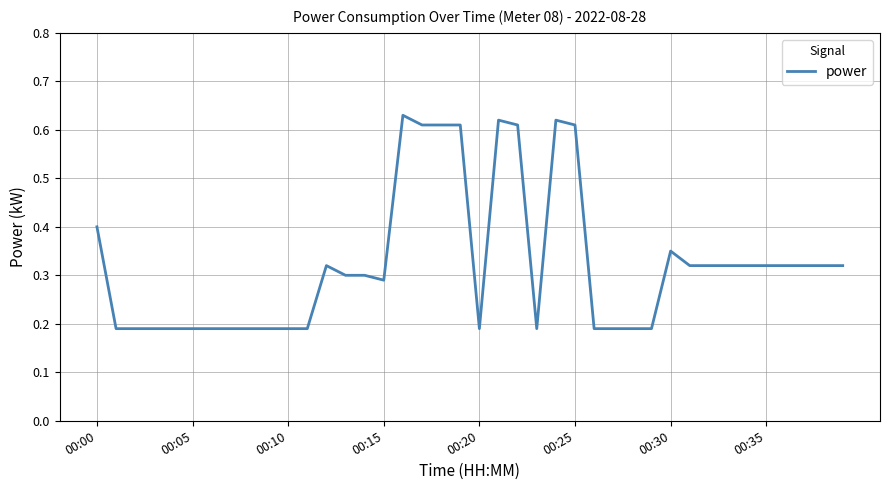

What is the difference between the maximum and second lowest values?

0.4